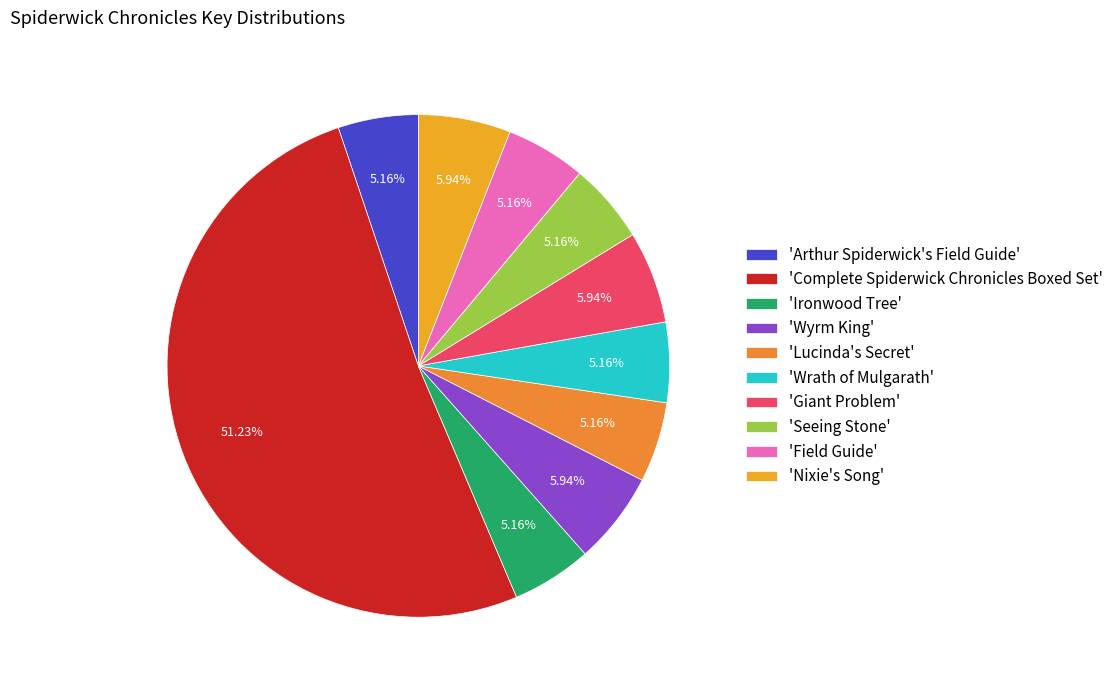

What is the smallest slice in the pie chart?

Field Guide